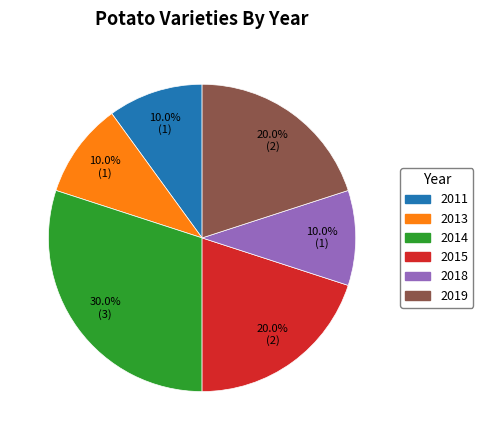

Does any single category account for the majority?

No